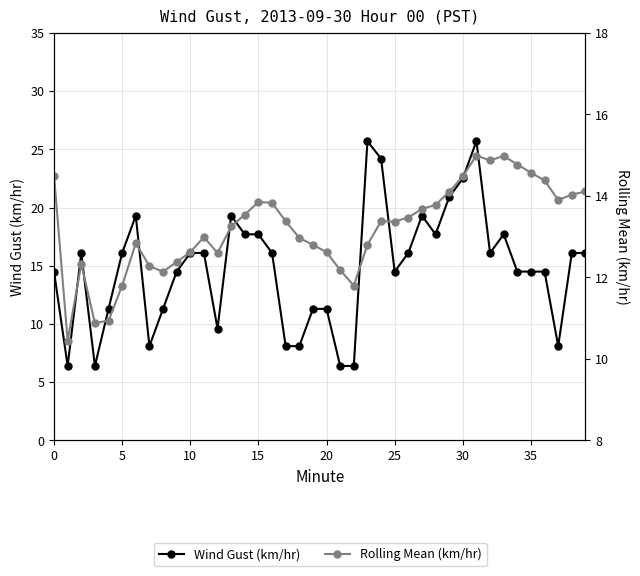

Which series has the largest total across all categories?

Wind Gust (km/hr)